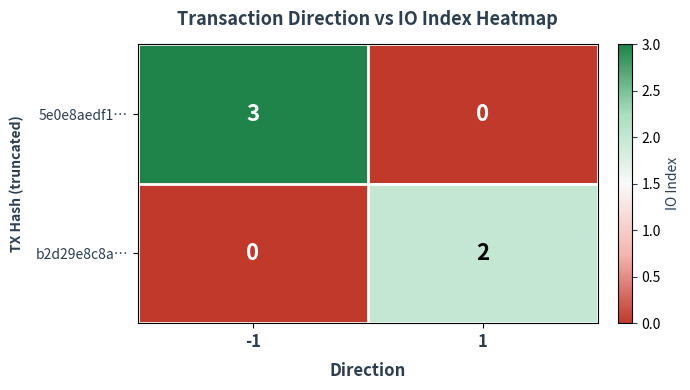

What is the sum of all 5e0e8aedf1… values?

3